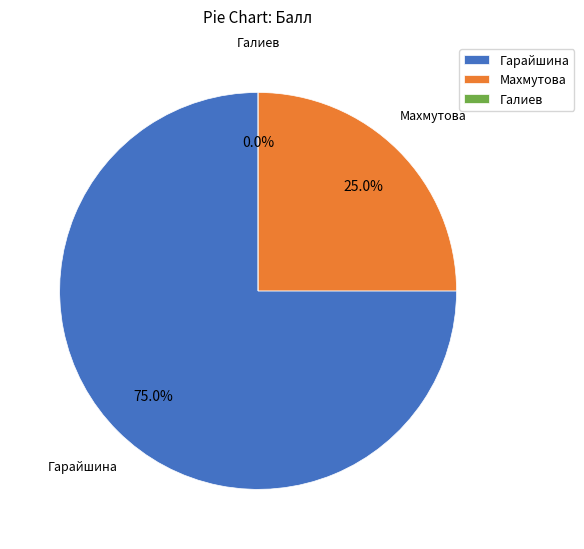

Rank the categories by value from highest to lowest.

Гарайшина, Махмутова, Галиев